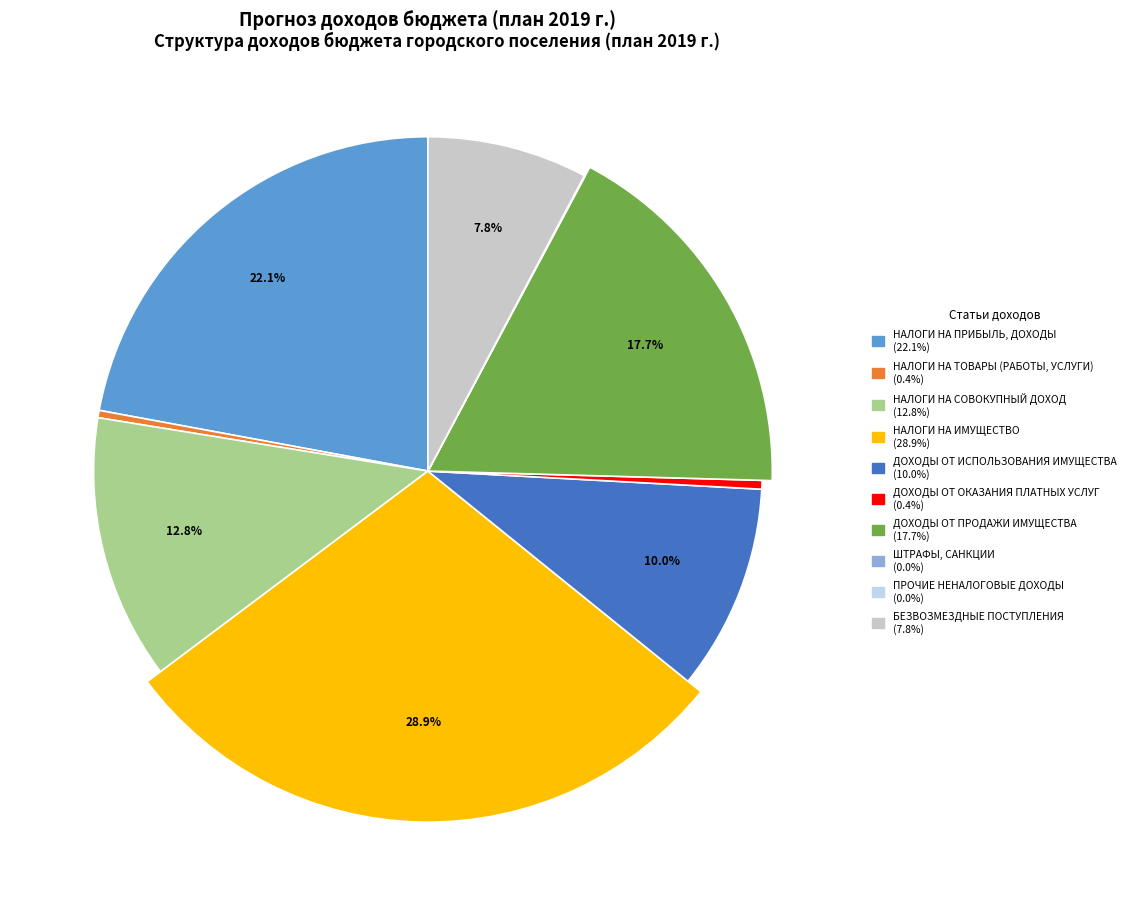

Does any single category account for the majority?

No